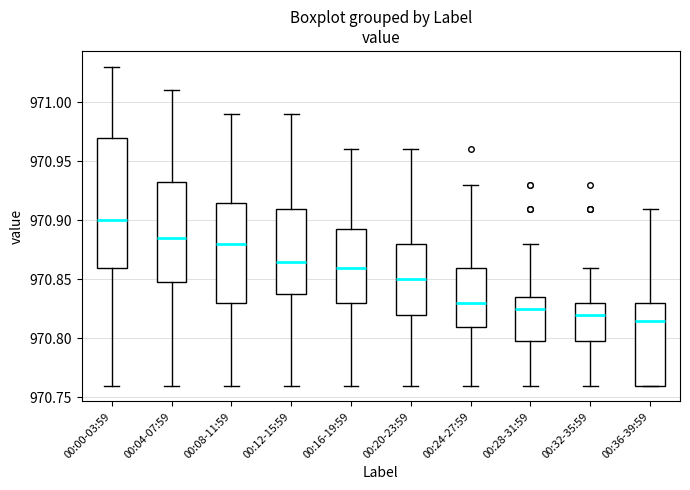

Reading left to right, transcribe this box plot: for each box, give where its median line is, the range the box spans, and where its two whiskers end, as read against the y-axis. The values are not printed on the chart, so give them approximately, as read against the axis.

00:00-03:59: median 970.900, box 970.860 to 970.970, whiskers 970.760 to 971.030
00:04-07:59: median 970.885, box 970.850 to 970.935, whiskers 970.760 to 971.010
00:08-11:59: median 970.880, box 970.830 to 970.915, whiskers 970.760 to 970.990
00:12-15:59: median 970.865, box 970.840 to 970.910, whiskers 970.760 to 970.990
00:16-19:59: median 970.860, box 970.830 to 970.895, whiskers 970.760 to 970.960
00:20-23:59: median 970.850, box 970.820 to 970.880, whiskers 970.760 to 970.960
00:24-27:59: median 970.830, box 970.810 to 970.860, whiskers 970.760 to 970.930
00:28-31:59: median 970.825, box 970.800 to 970.835, whiskers 970.760 to 970.880
00:32-35:59: median 970.820, box 970.800 to 970.830, whiskers 970.760 to 970.860
00:36-39:59: median 970.815, box 970.760 to 970.830, whiskers 970.760 to 970.910